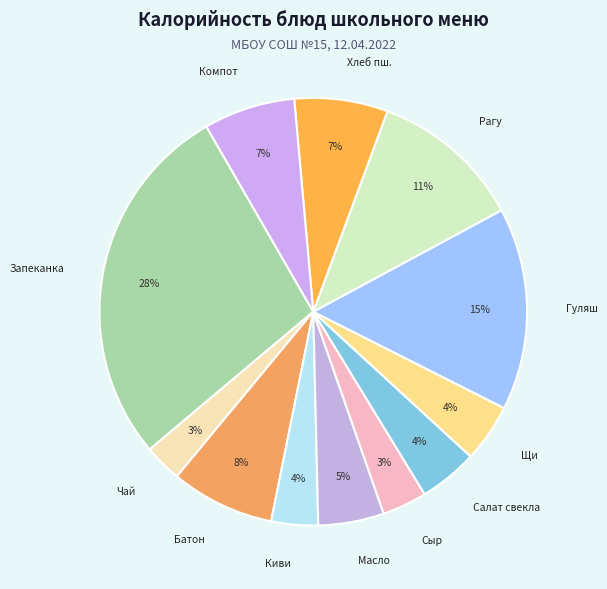

How many segments does this pie chart have?

12